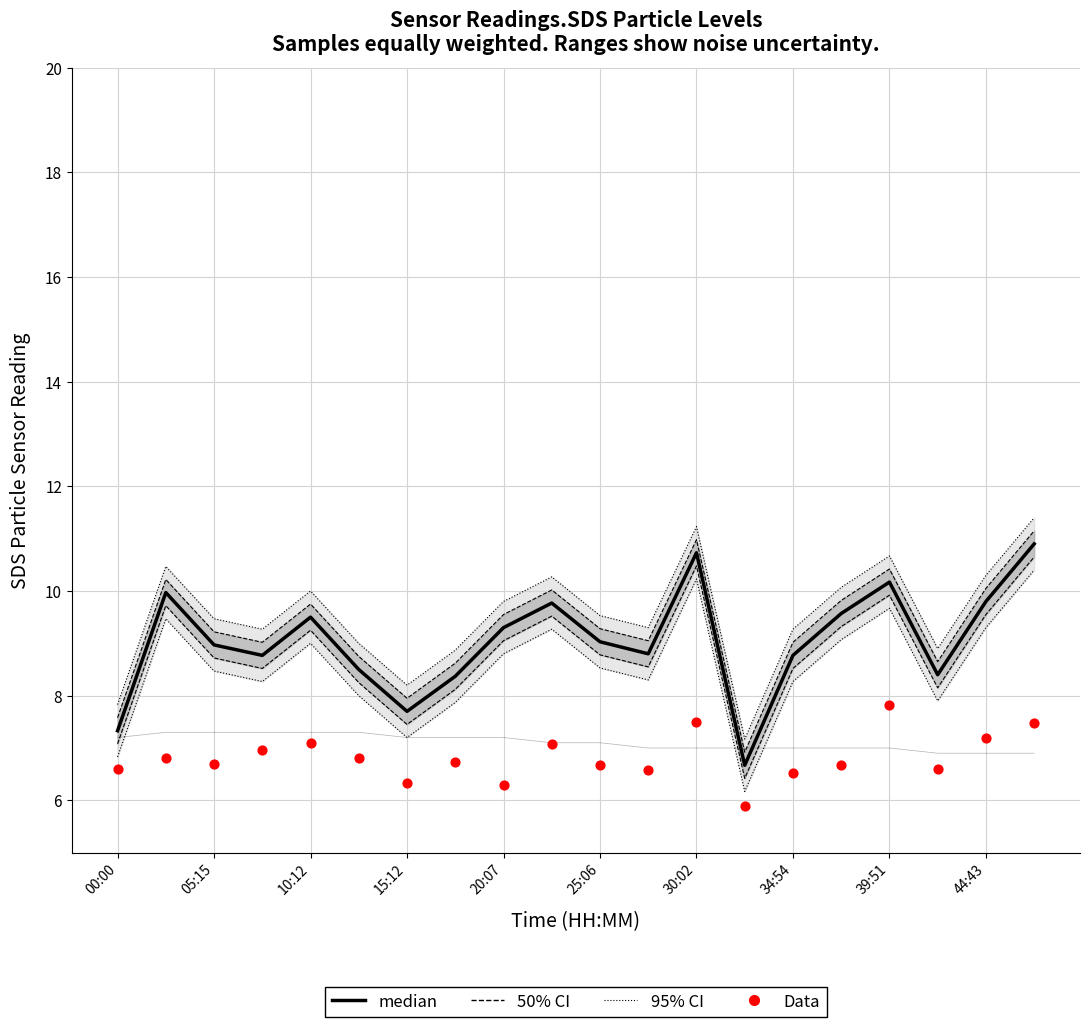

Which series reaches the minimum Y coordinate?

Data